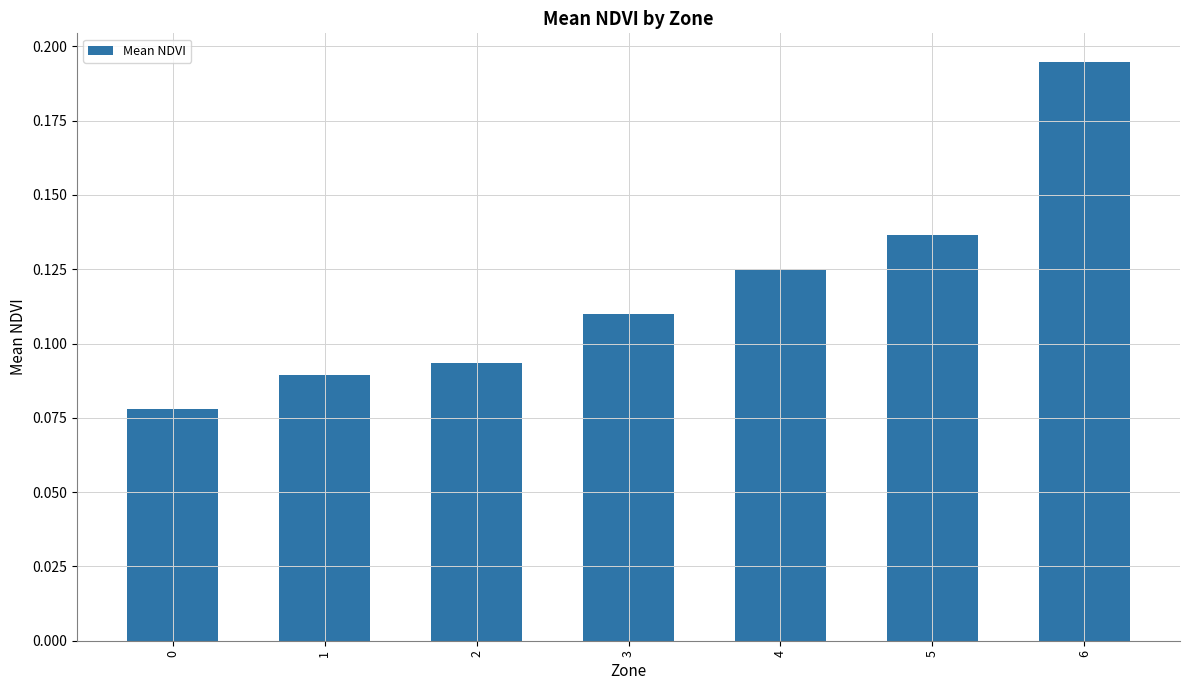

List the labels in order of value, largest first.

6, 5, 4, 3, 2, 1, 0